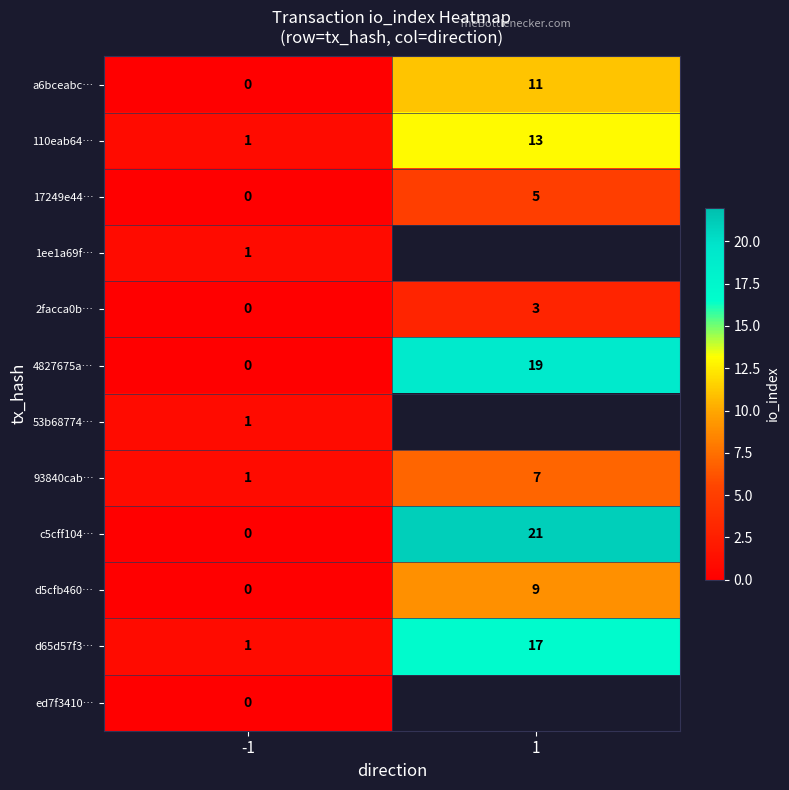

Is the value of 17249e44… at 1 greater than the value of 53b68774… at -1?

Yes